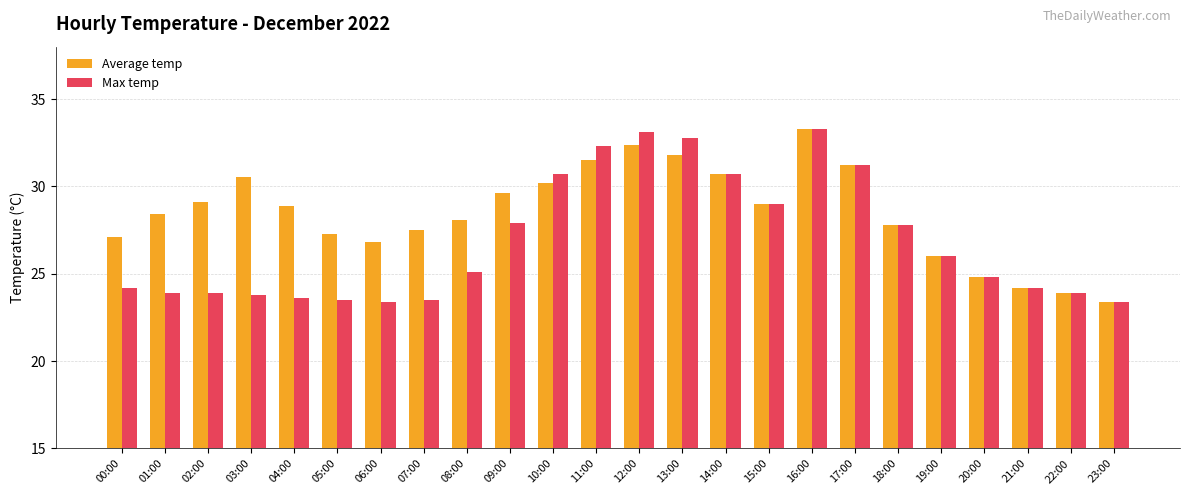

Which series changed the most between 01:00 and 15:00?

Max temp